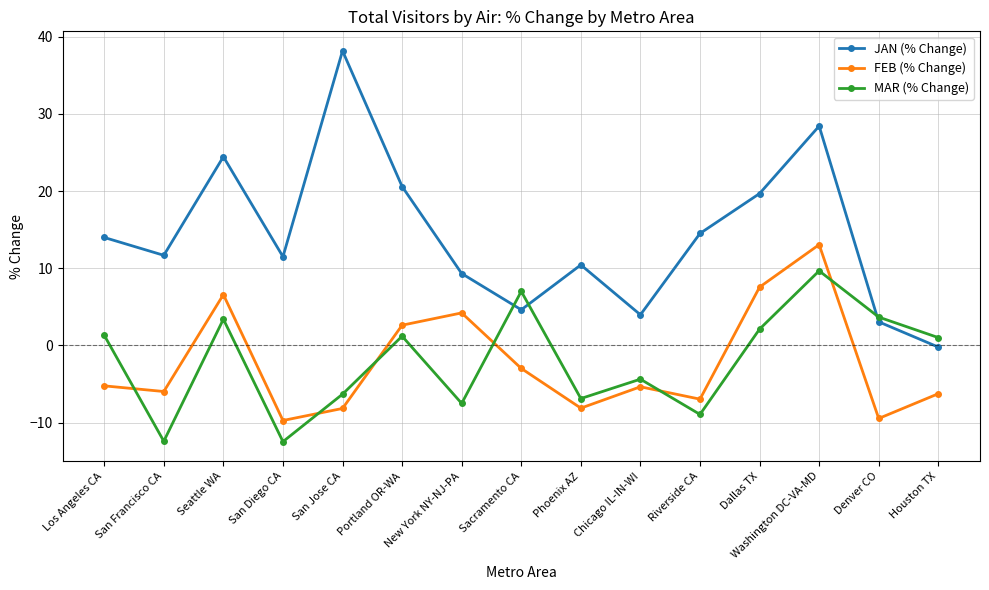

Is the value of JAN (% Change) at San Francisco CA greater than the value of FEB (% Change) at San Francisco CA?

Yes